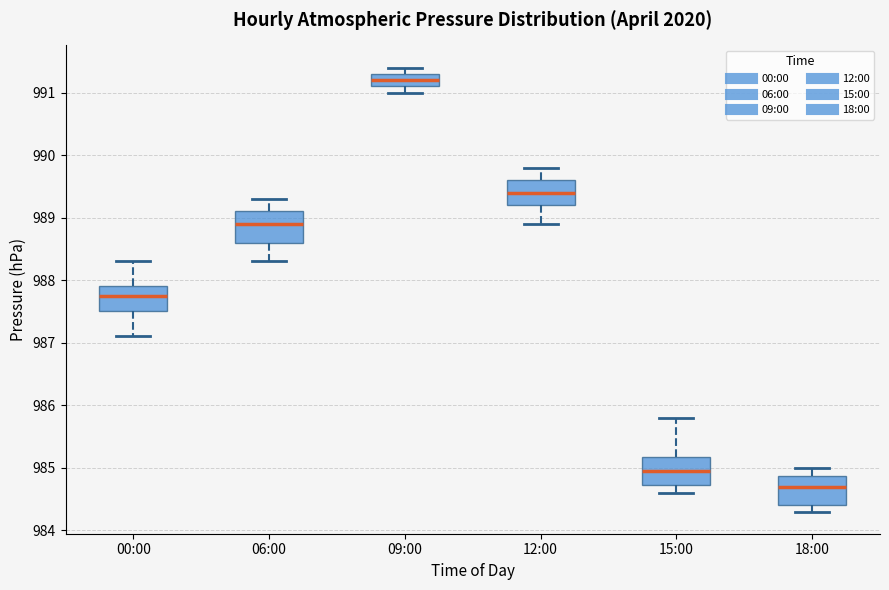

Reading left to right, transcribe this box plot: for each box, give where its median line is, the range the box spans, and where its two whiskers end, as read against the y-axis. The values are not printed on the chart, so give them approximately, as read against the axis.

00:00: median 987.8, box 987.5 to 987.9, whiskers 987.1 to 988.3
06:00: median 988.9, box 988.6 to 989.1, whiskers 988.3 to 989.3
09:00: median 991.2, box 991.1 to 991.3, whiskers 991.0 to 991.4
12:00: median 989.4, box 989.2 to 989.6, whiskers 988.9 to 989.8
15:00: median 985.0, box 984.7 to 985.2, whiskers 984.6 to 985.8
18:00: median 984.7, box 984.4 to 984.9, whiskers 984.3 to 985.0